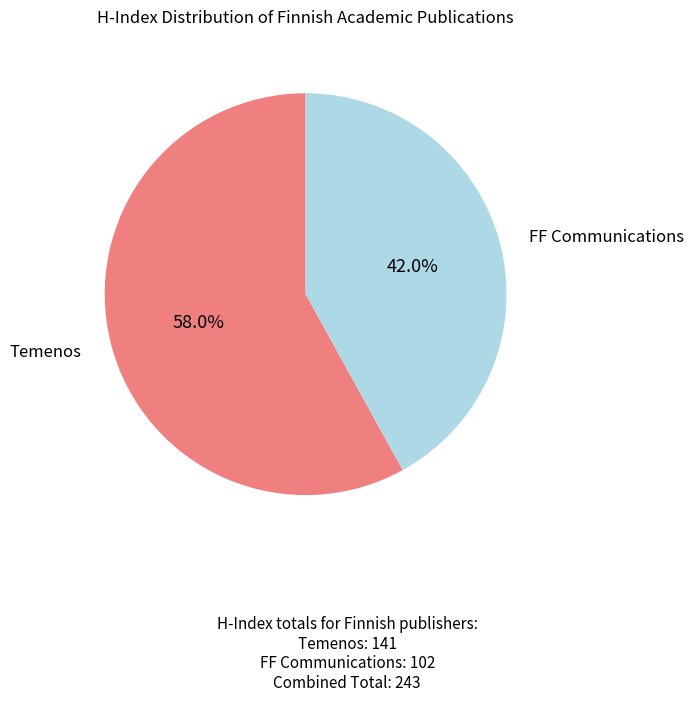

What is the ratio of the value at FF Communications to the value at Temenos?

0.7